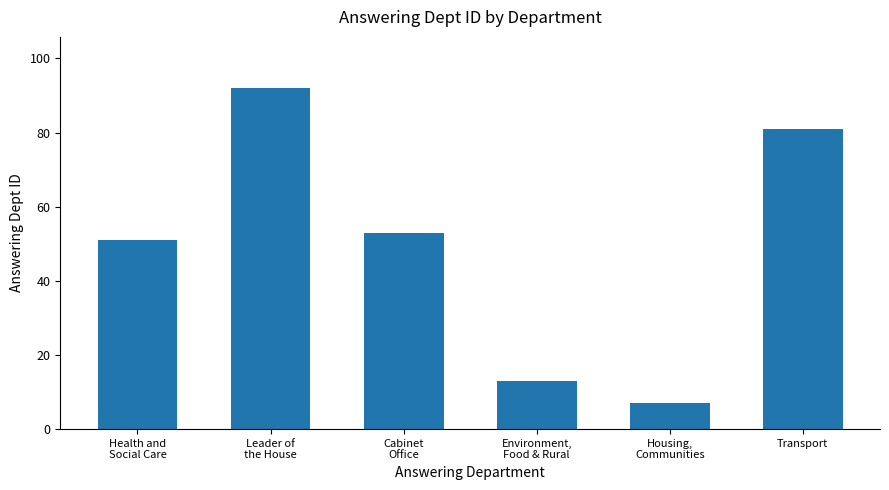

The chart shows a value of 17 at Health and
Social Care. True or false?

False